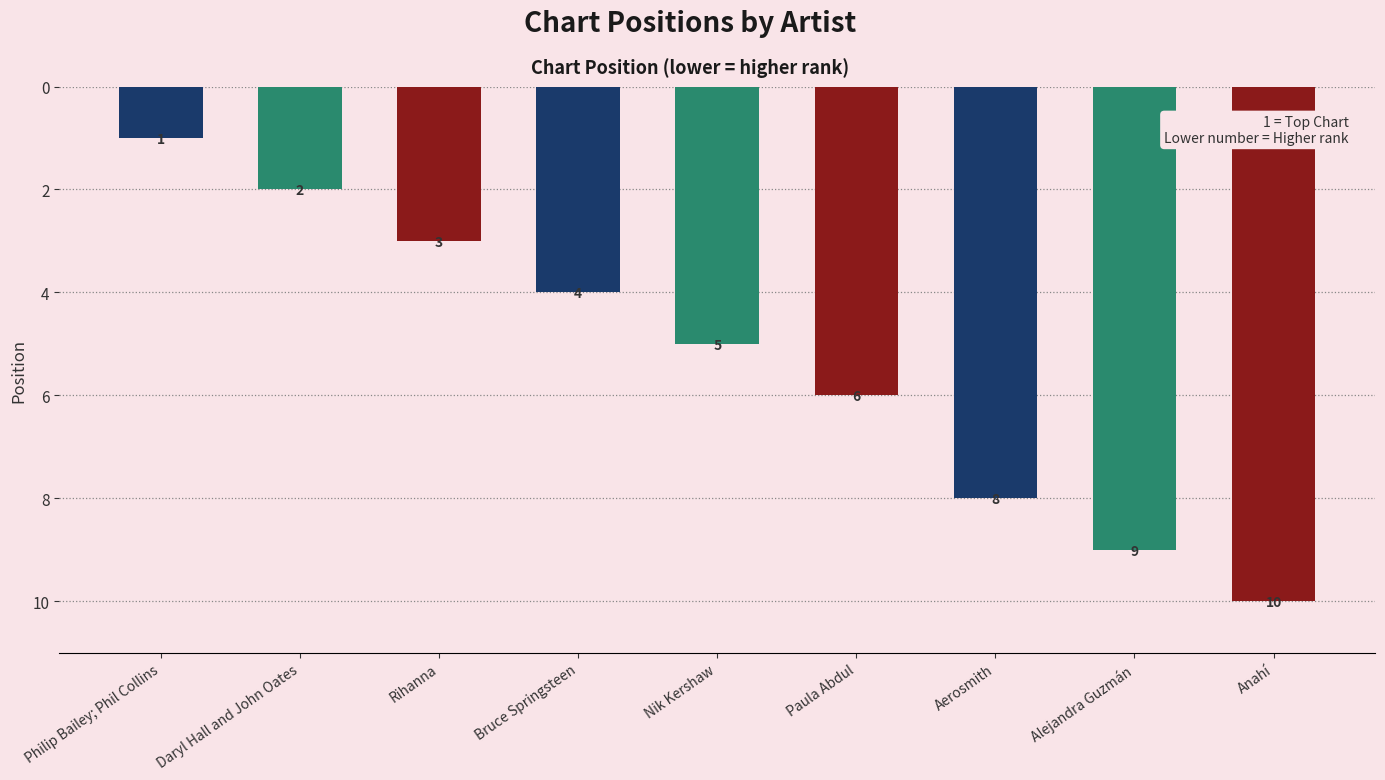

What is the greatest value displayed?

10